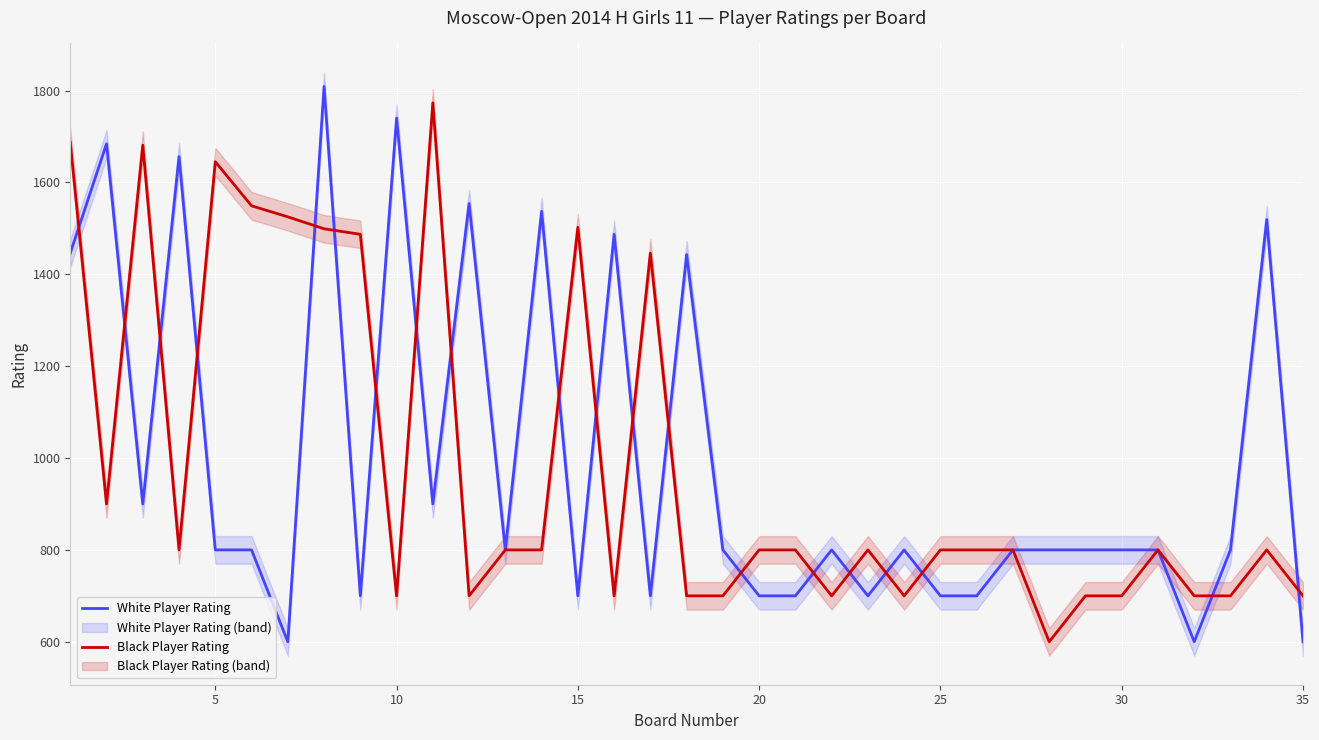

How many data points in White Player Rating are above 800?

12